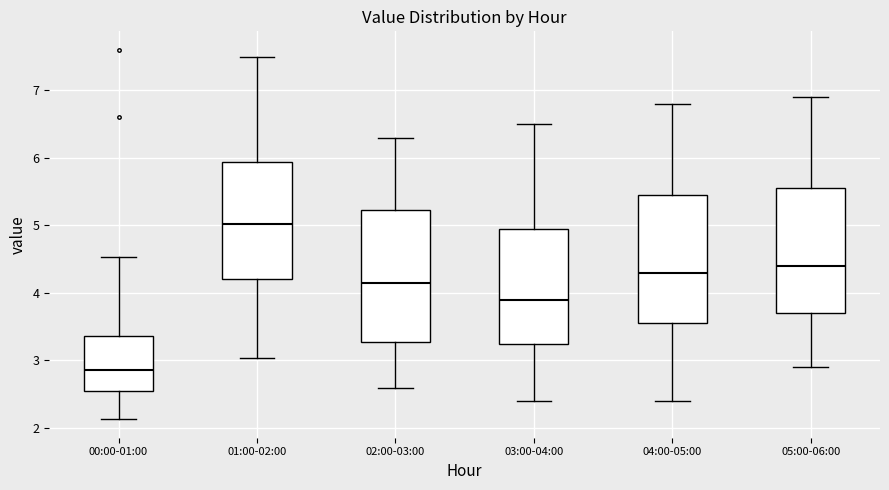

Reading left to right, read every box against the y-axis: the position of its median line, the range the box covers, and the ends of its whiskers. The values are not printed on the chart, so give them approximately, as read against the axis.

00:00-01:00: median 2.9, box 2.5 to 3.4, whiskers 2.1 to 4.5
01:00-02:00: median 5.0, box 4.2 to 5.9, whiskers 3.0 to 7.5
02:00-03:00: median 4.2, box 3.3 to 5.2, whiskers 2.6 to 6.3
03:00-04:00: median 3.9, box 3.3 to 5.0, whiskers 2.4 to 6.5
04:00-05:00: median 4.3, box 3.6 to 5.5, whiskers 2.4 to 6.8
05:00-06:00: median 4.4, box 3.7 to 5.6, whiskers 2.9 to 6.9